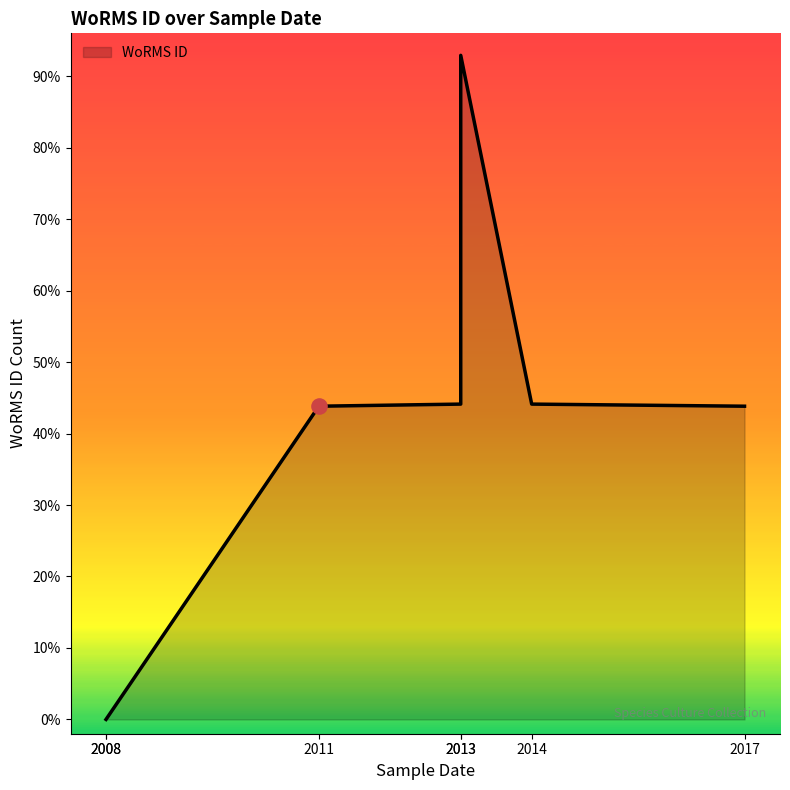

Which has a higher value, 2013 or 2011?

2013